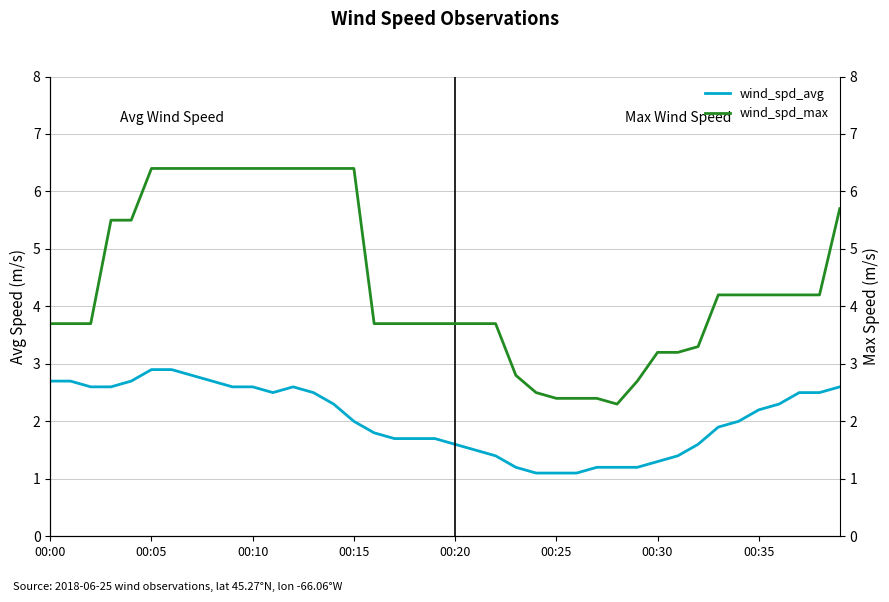

Between 26 and 34, which series saw the biggest shift?

wind_spd_max